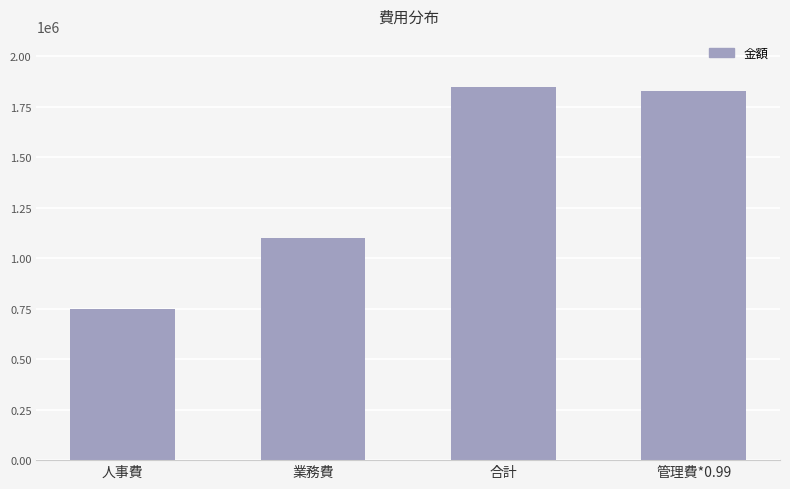

Are the bars grouped side by side (vs. stacked)?

No